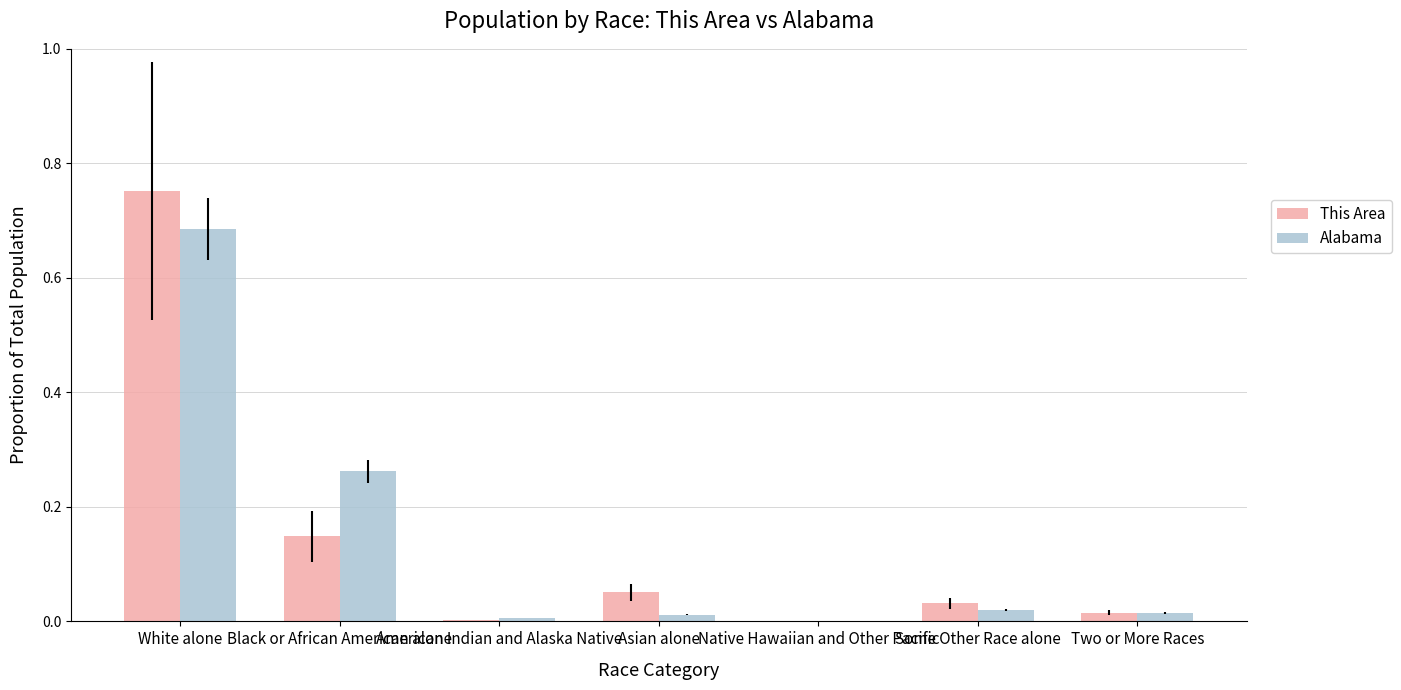

Is the value of This Area at White alone greater than the value of Alabama at Some Other Race alone?

Yes